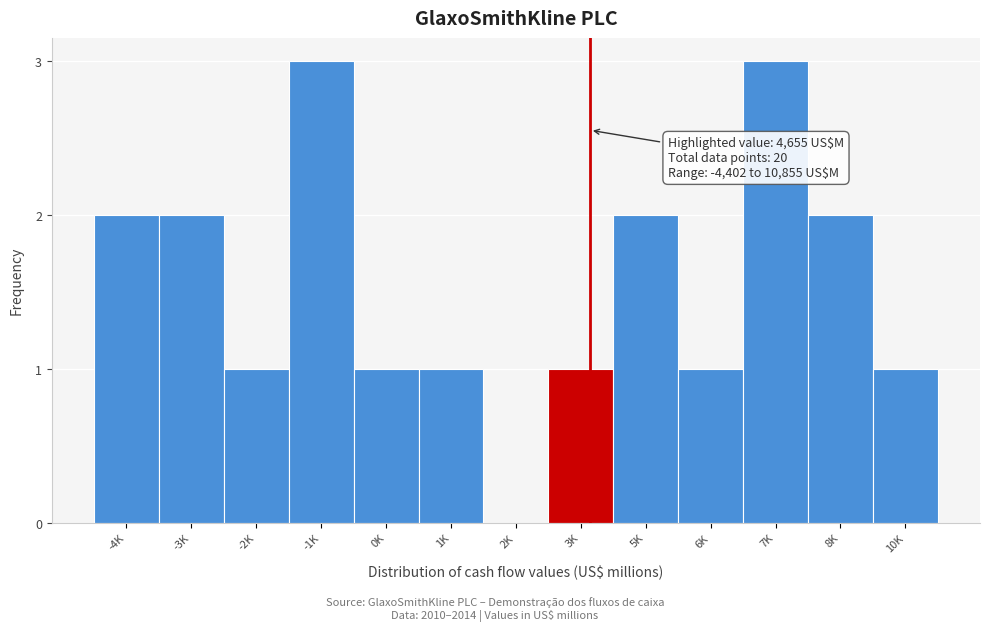

Reading left to right, list all the values displayed in this chart.

-4K=2	-3K=2	-2K=1	-1K=3	0K=1	1K=1	2K=0	3K=1	5K=2	6K=1	7K=3	8K=2	10K=1